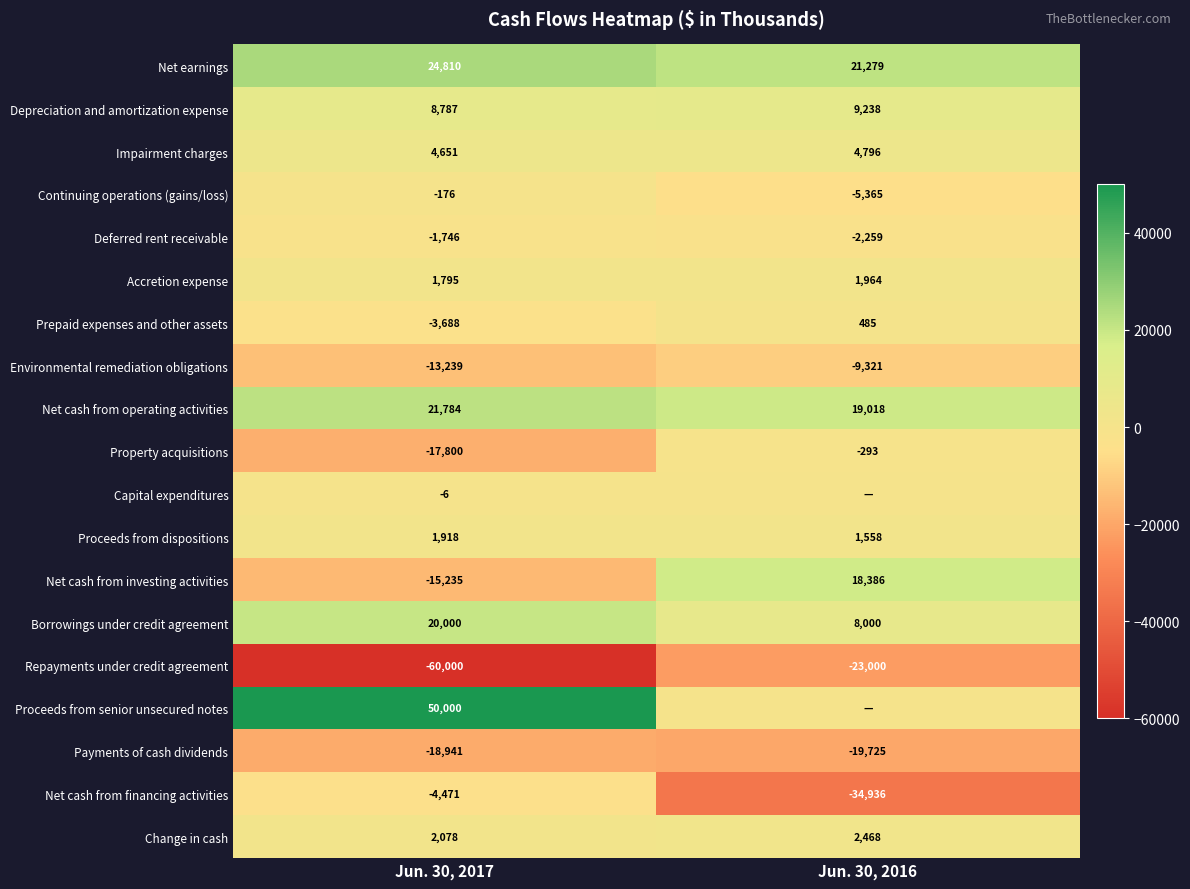

The value of Continuing operations (gains/loss) at Jun. 30, 2016 is -5365. True or false?

True